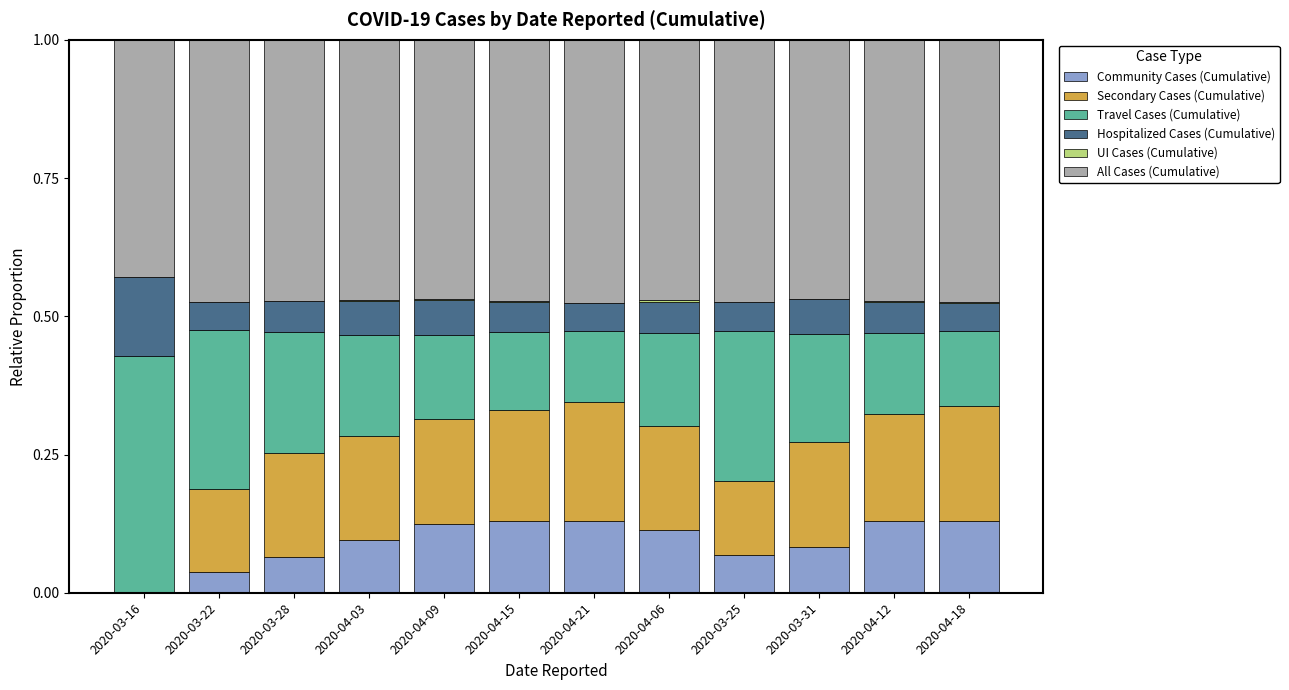

The Community Cases (Cumulative) series shows 0.2 at 2020-04-15. True or false?

False